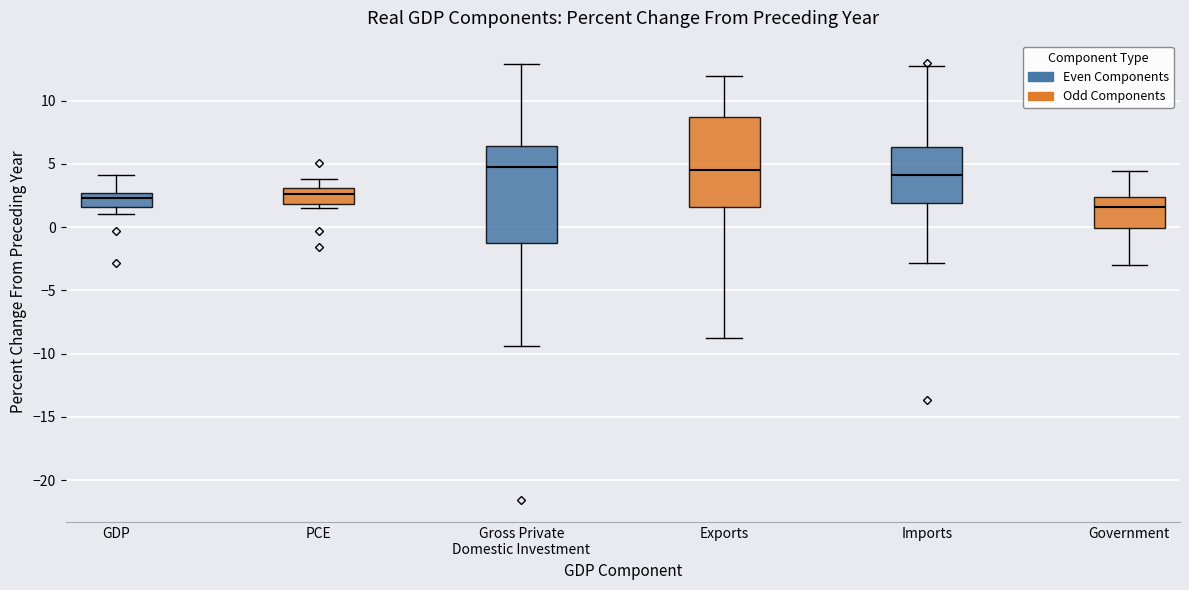

Comparing the boxes themselves (not the whiskers), which one is the tallest?

Gross Private Domestic Investment